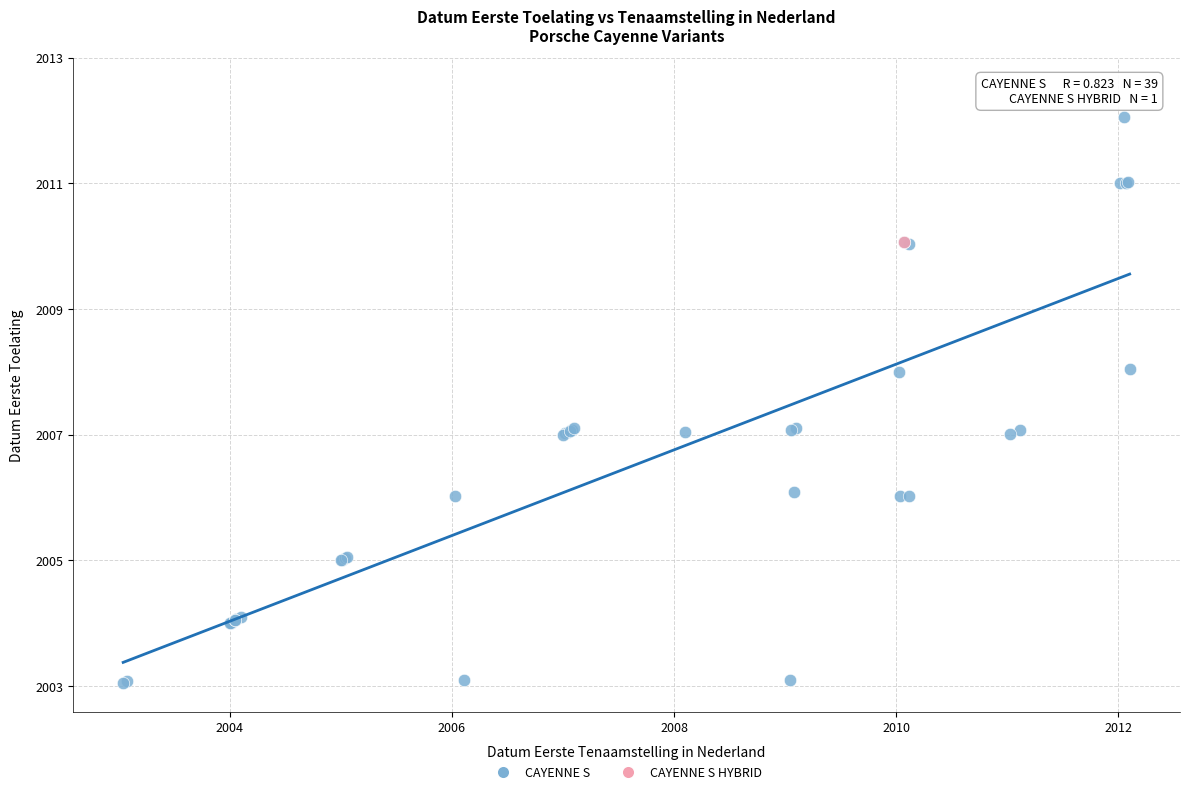

What are all the series names shown in the legend?

CAYENNE S, CAYENNE S HYBRID